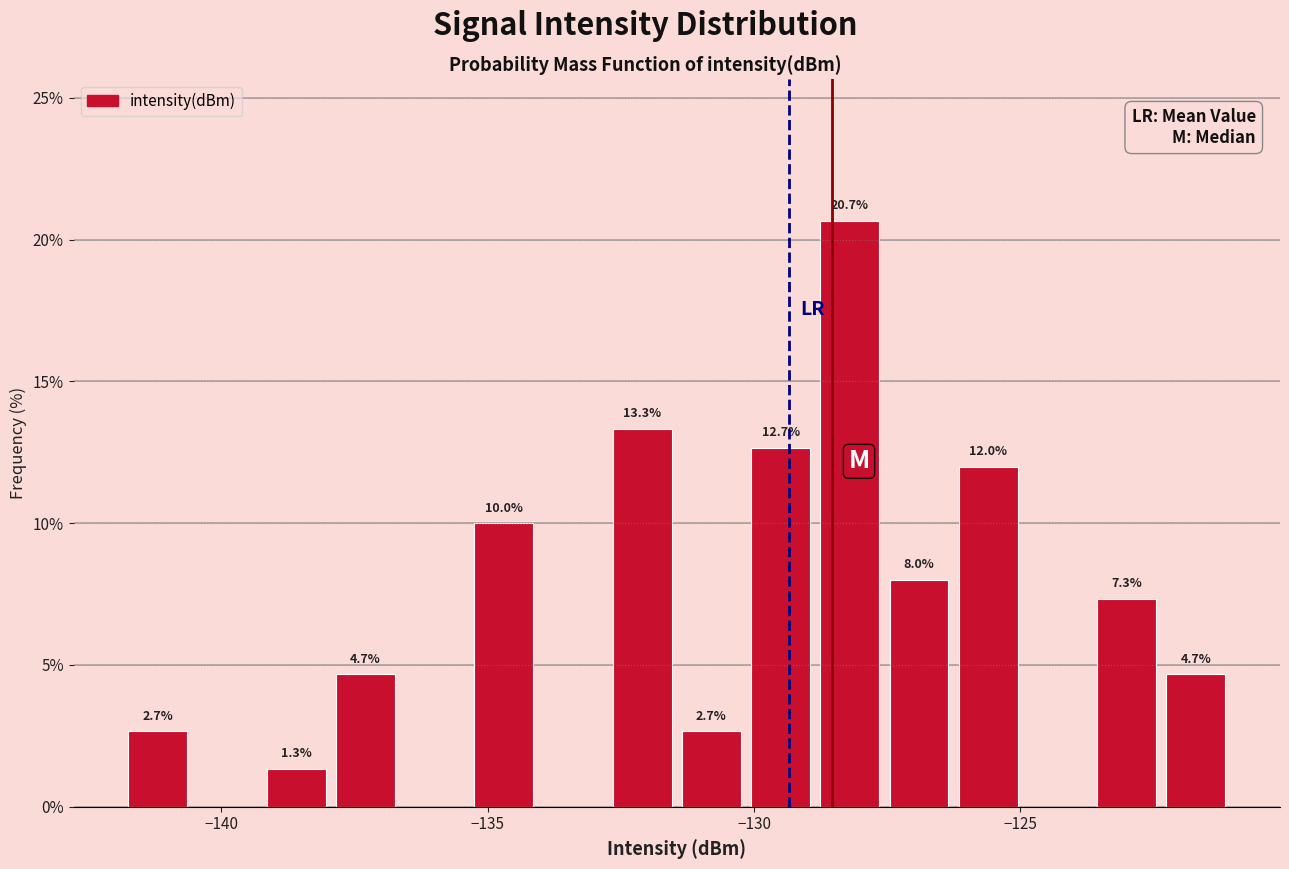

Around what value on the x-axis is the tallest bar? Give the approximate position of its centre, as read against the axis.

-128.0